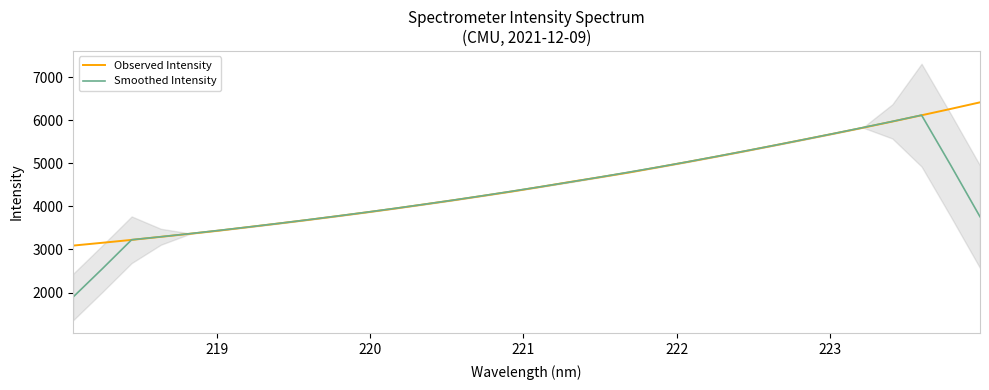

How many data points does each series have?

32